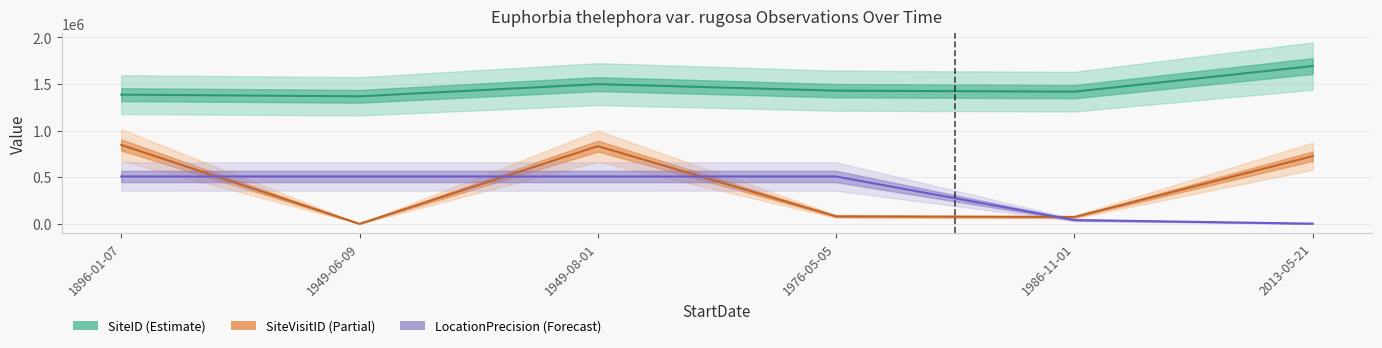

List the labels in order of SiteVisitID value, smallest first.

1949-06-09, 1986-11-01, 1976-05-05, 2013-05-21, 1949-08-01, 1896-01-07